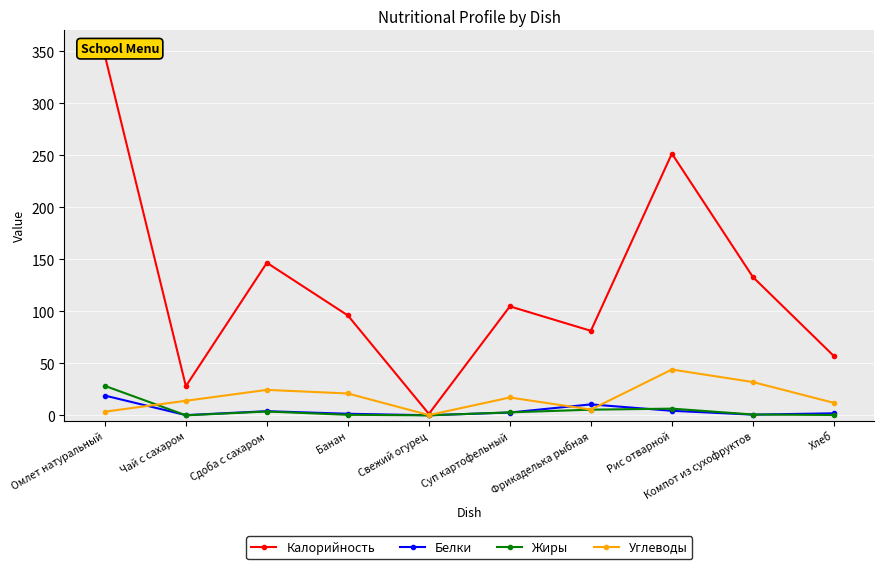

Read the Белки value at Чай с сахаром.

0.2